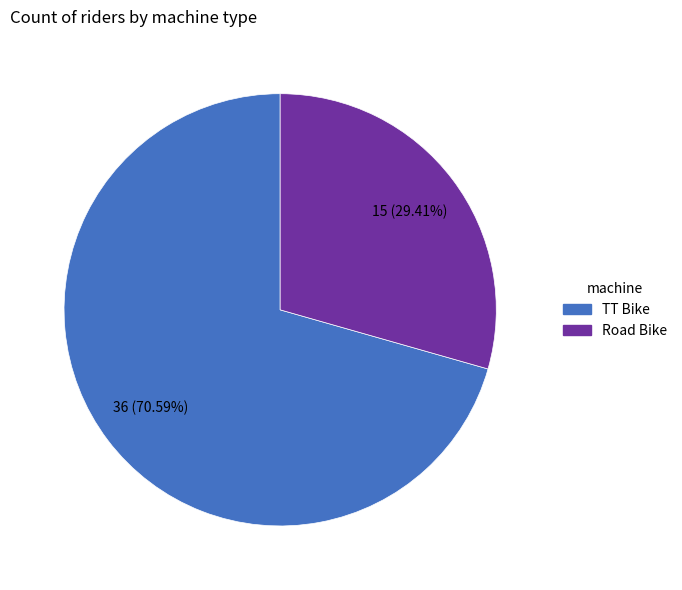

Rank the categories by value from highest to lowest.

TT Bike, Road Bike